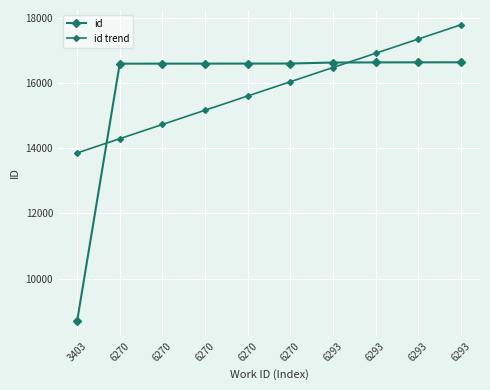

What is the difference between the maximum and minimum values in the id trend series?

3936.7